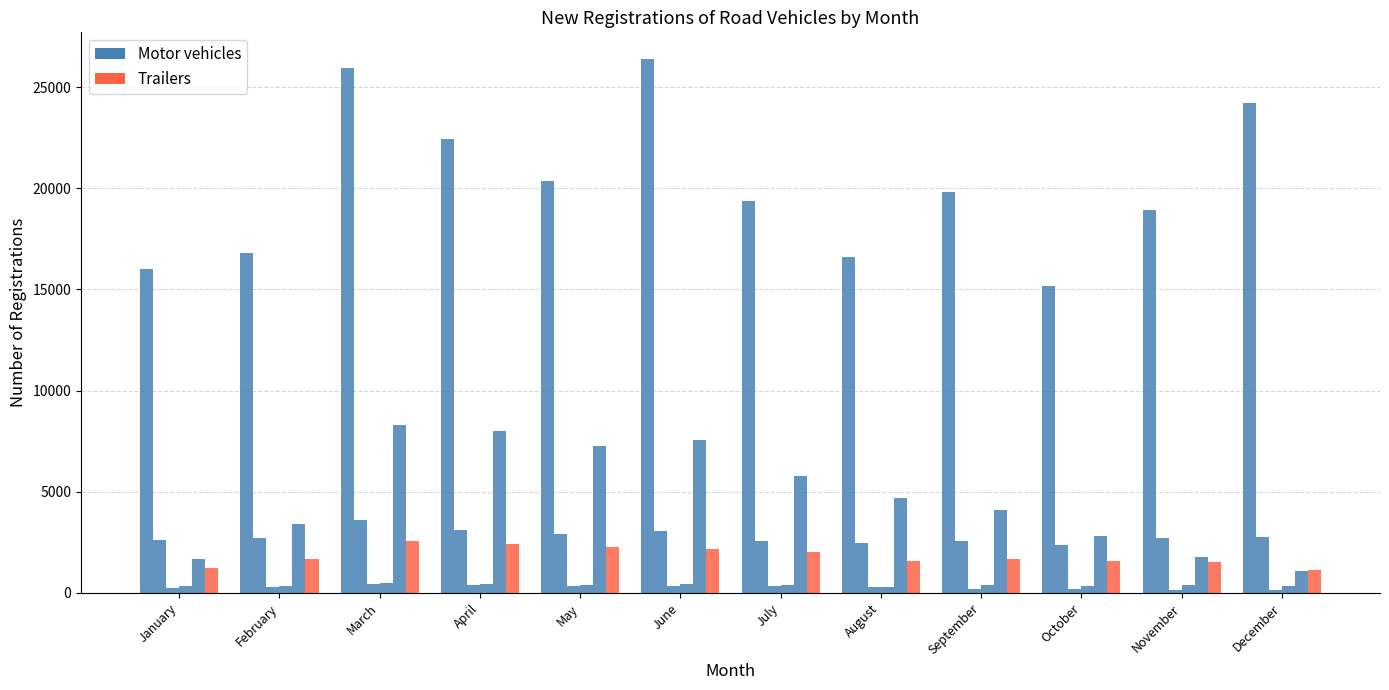

What is the difference between the highest and lowest values at April?

22046